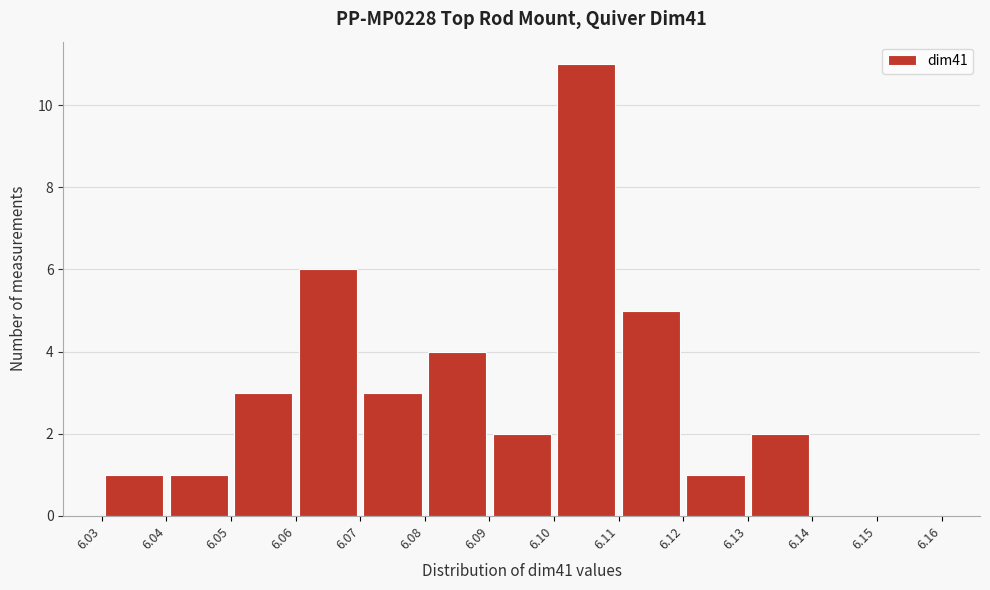

What is the height of the bar covering 6.05 to 6.06 on the x-axis? The values are not printed on the chart, so give them approximately, as read against the axis.

3